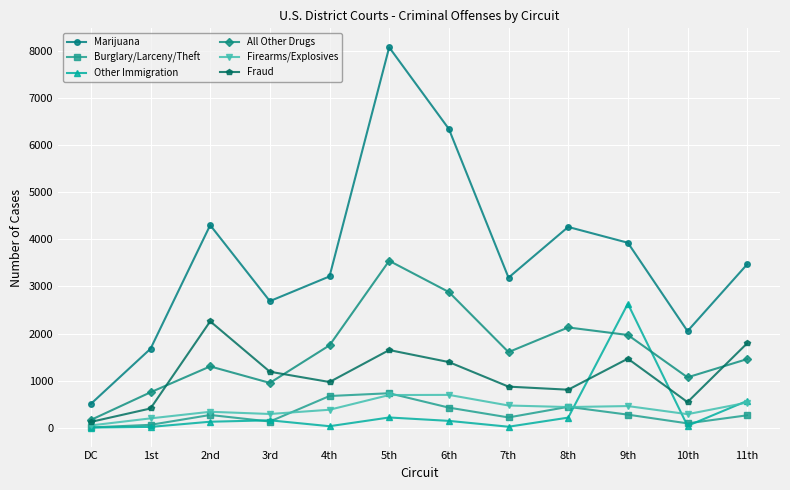

True or false: All Other Drugs and Burglary/Larceny/Theft cross at least once.

False